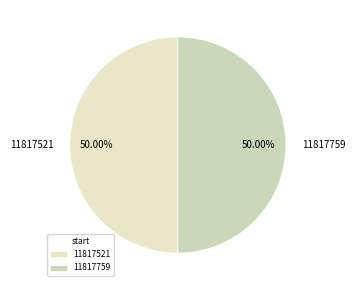

Do 11817759 and 11817521 together represent more than half of the pie?

Yes